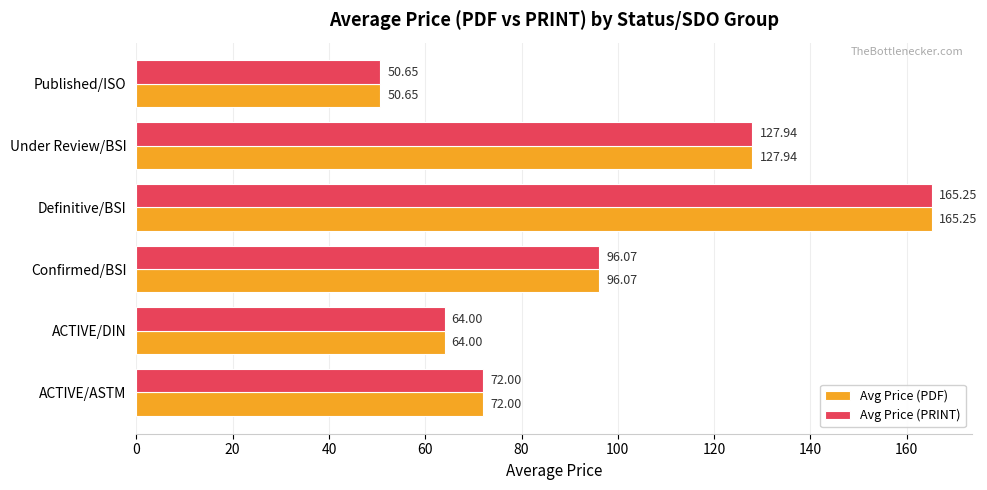

At which category is the sum across all series the highest?

Definitive/BSI